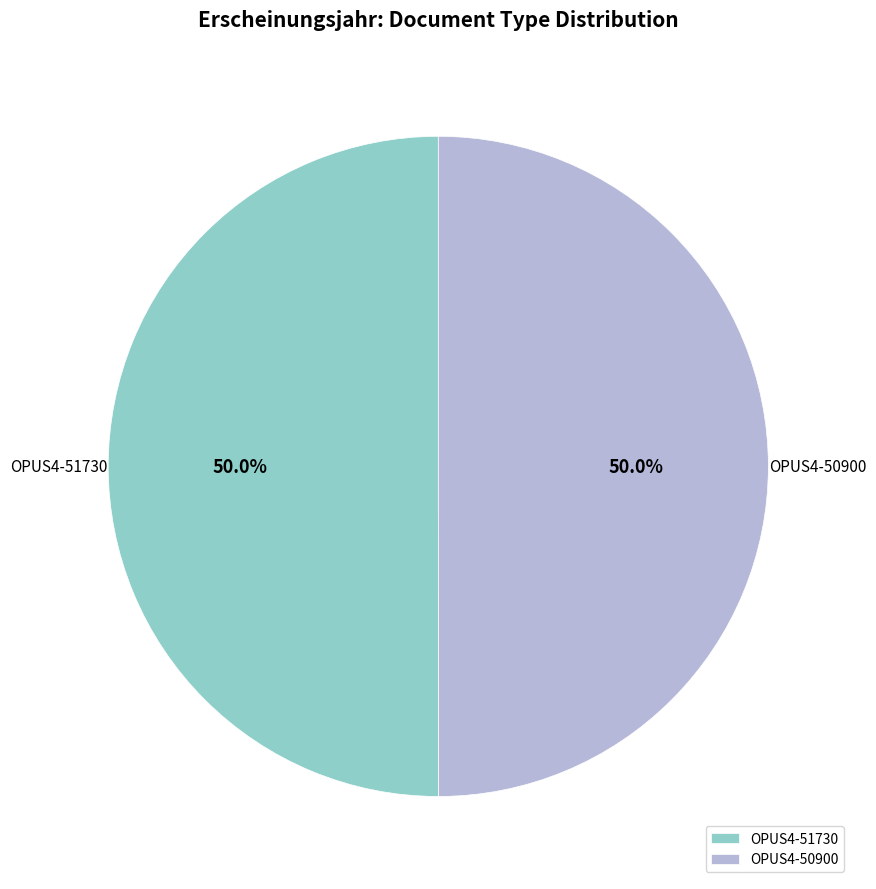

How many slices are in this pie chart?

2